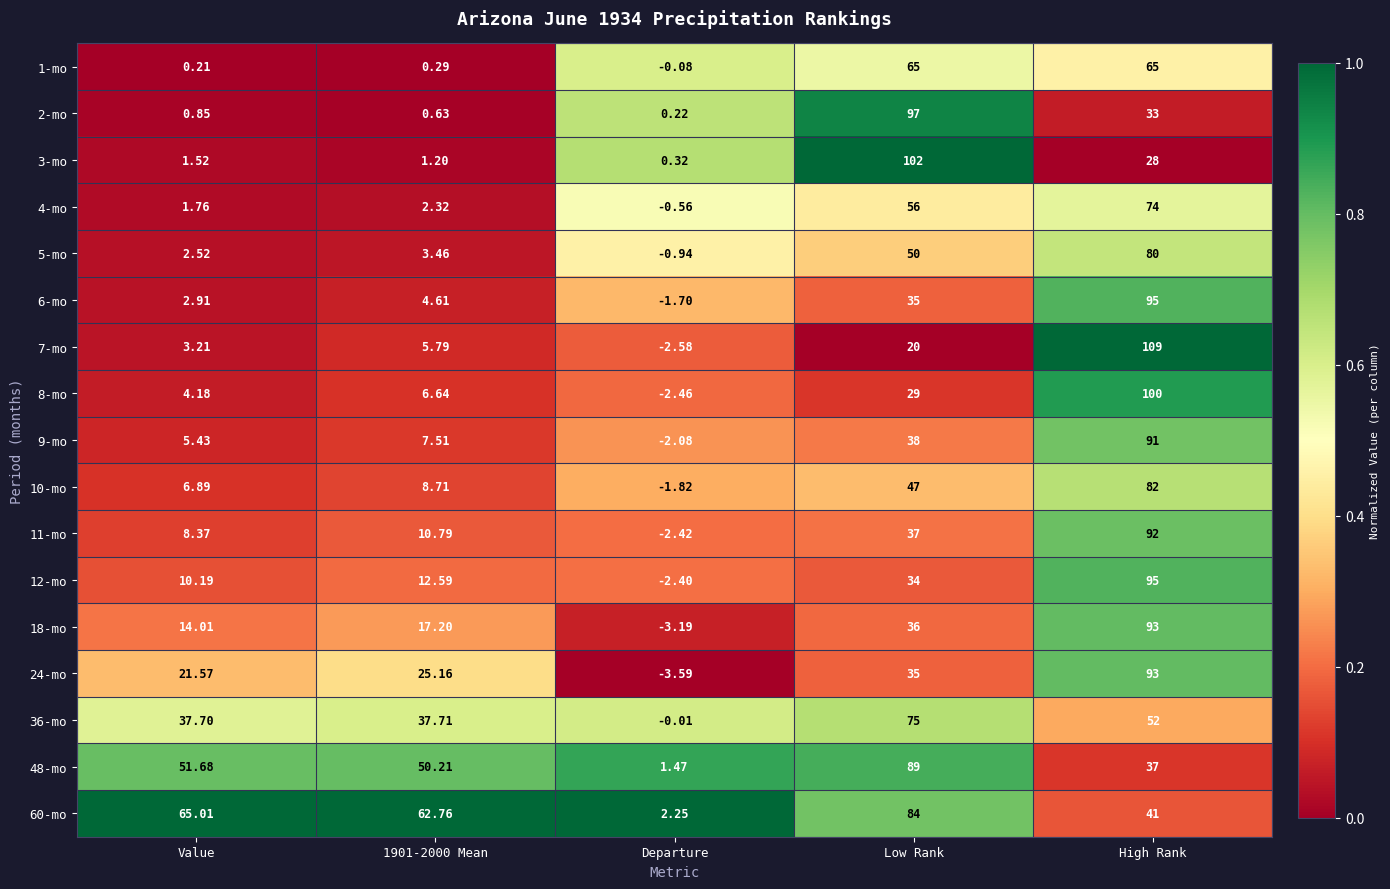

At which category does the chart reach its peak across all series?

High Rank